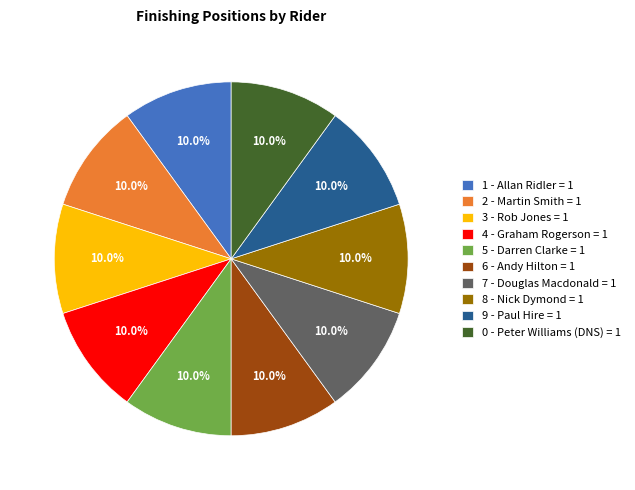

Combined, do 0 - Peter Williams and 6 - Andy Hilton account for over 50%?

No